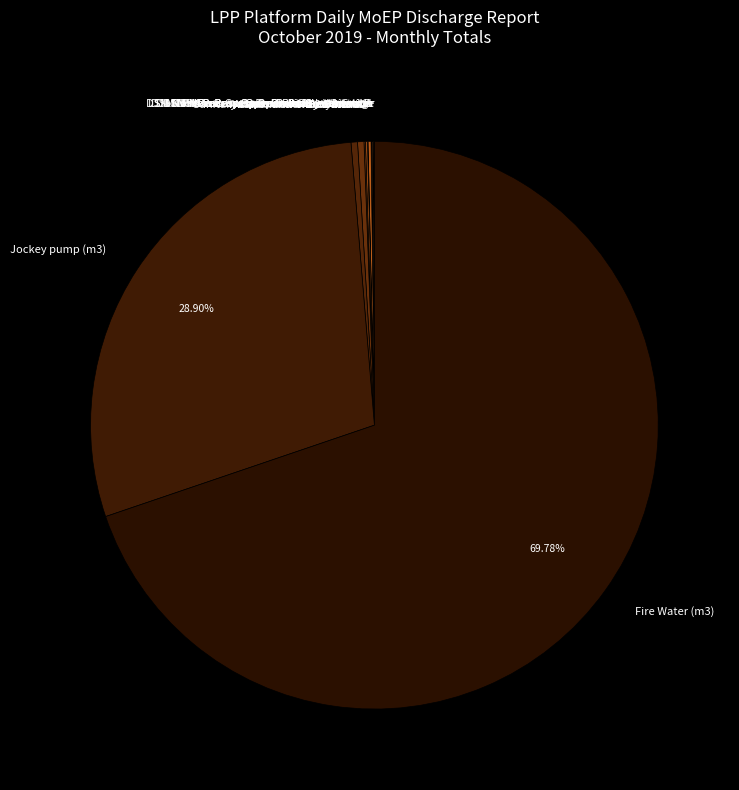

Does Fire Water (m3) represent more than half of the total?

Yes